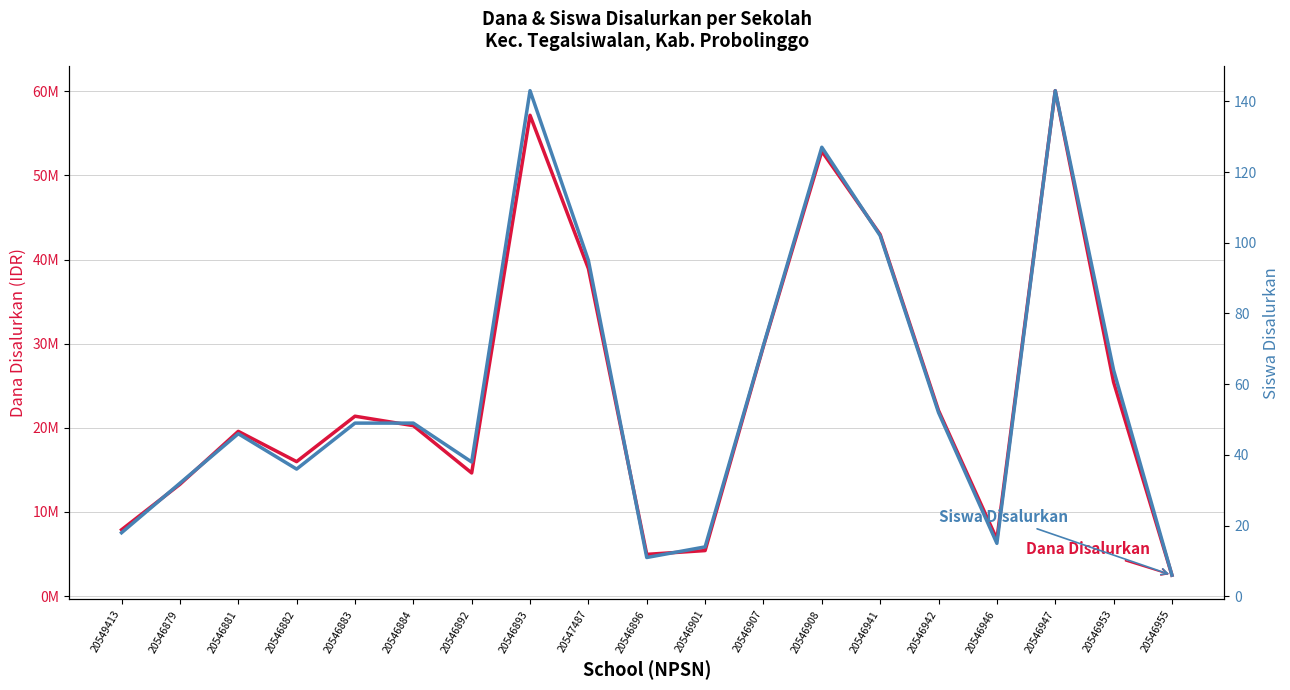

What is the label of the 10th point from the right?

20546896